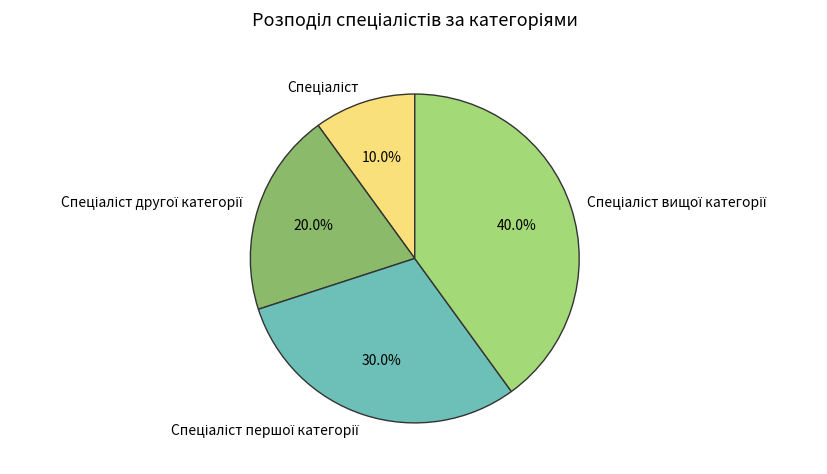

Is there a majority slice in this chart?

No